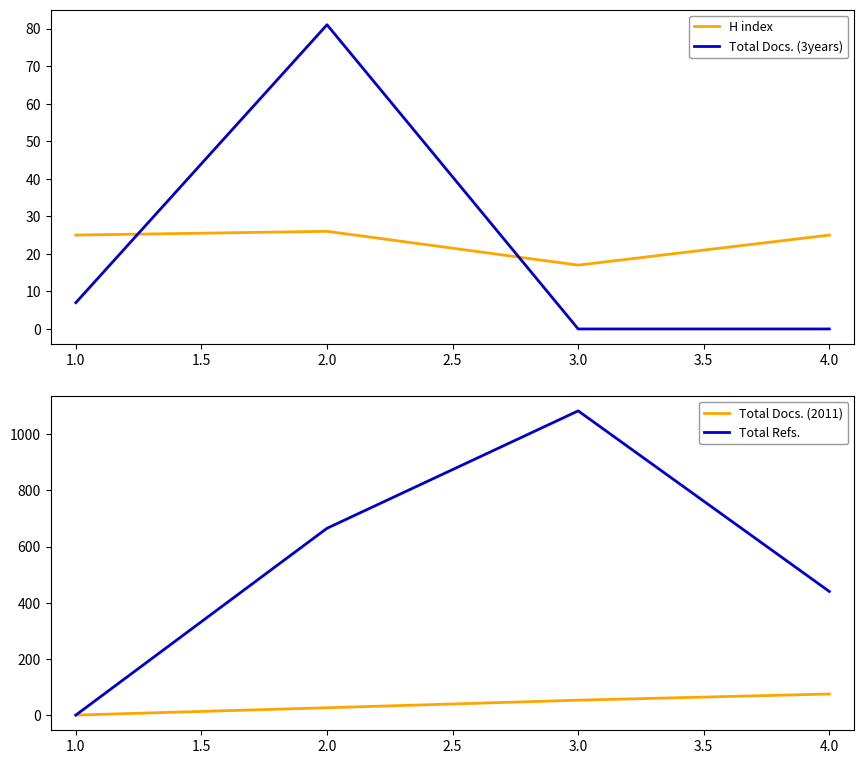

How many intersections are there between Total Docs. (3years) and H index?

2